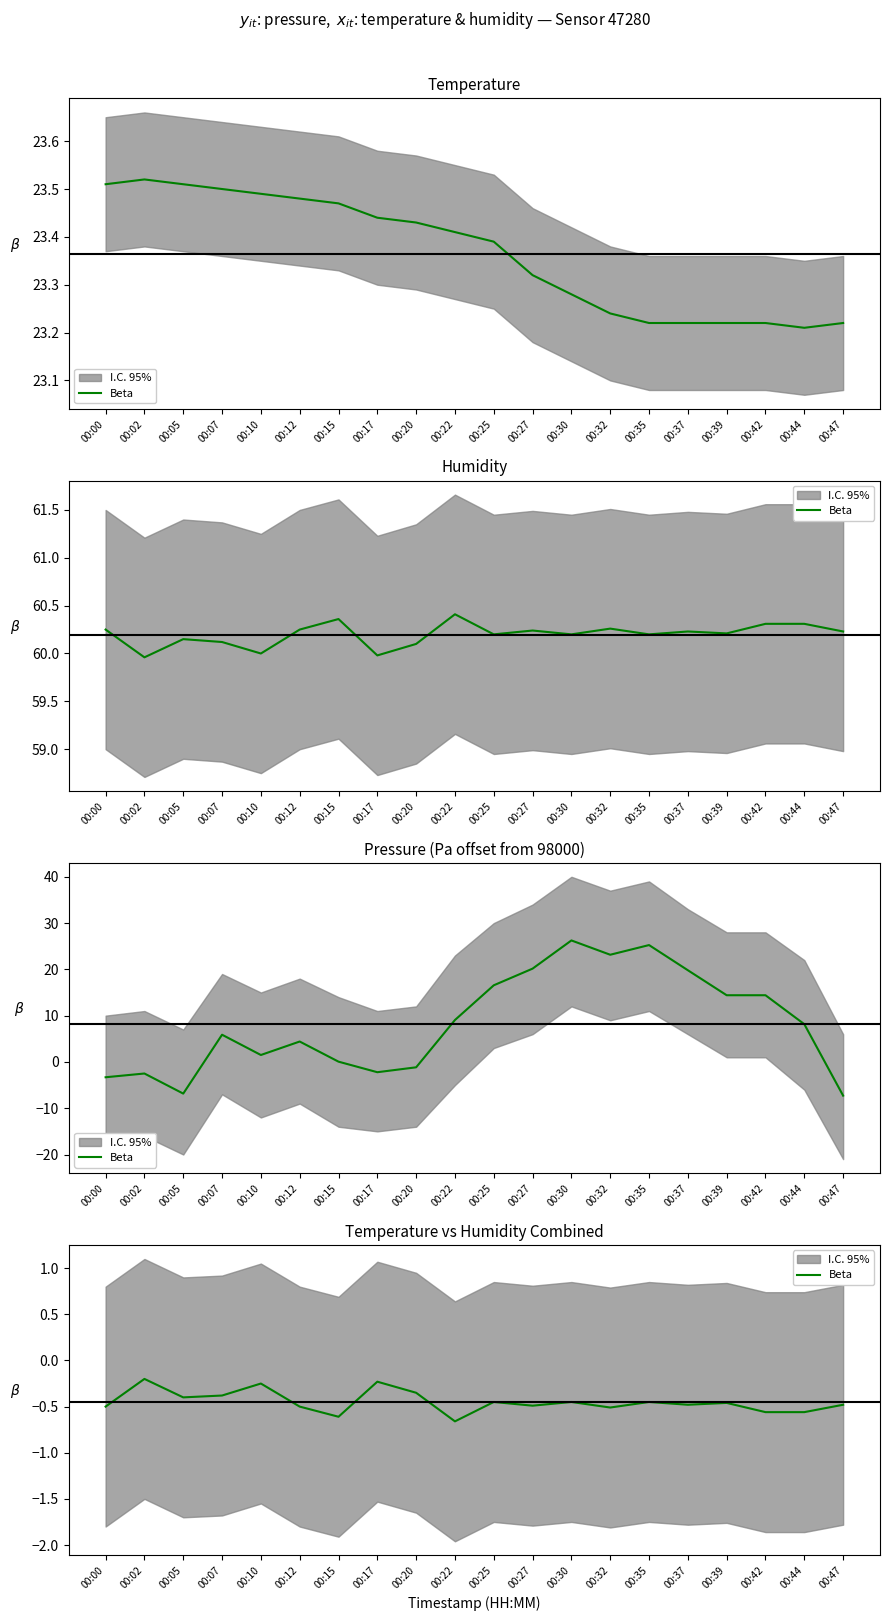

What value does the data have at 00:02?

-0.2